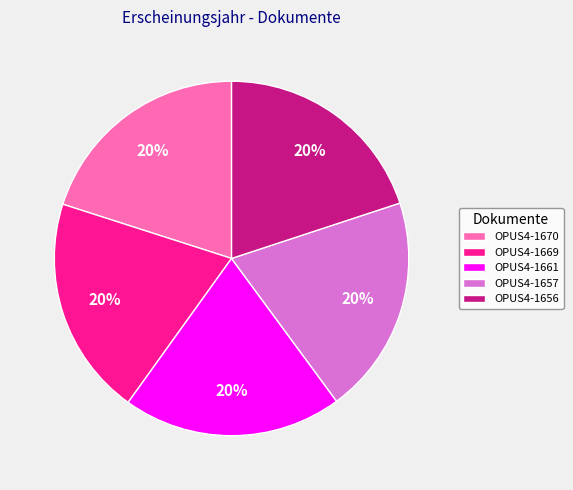

Do OPUS4-1670 and OPUS4-1661 together represent more than half of the pie?

No